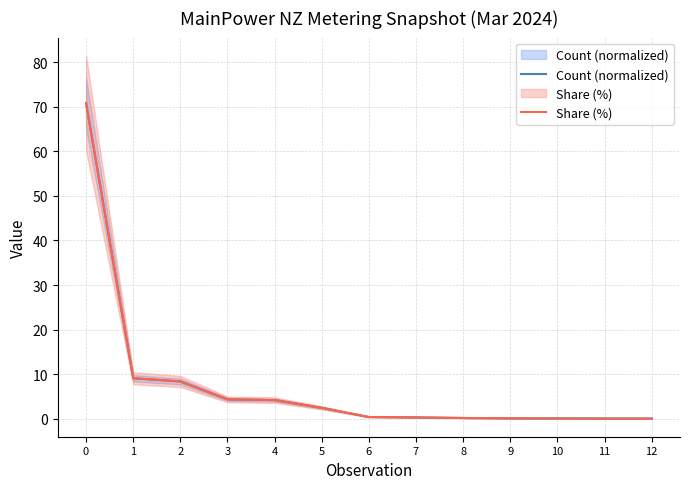

How many series are shown in this chart?

2